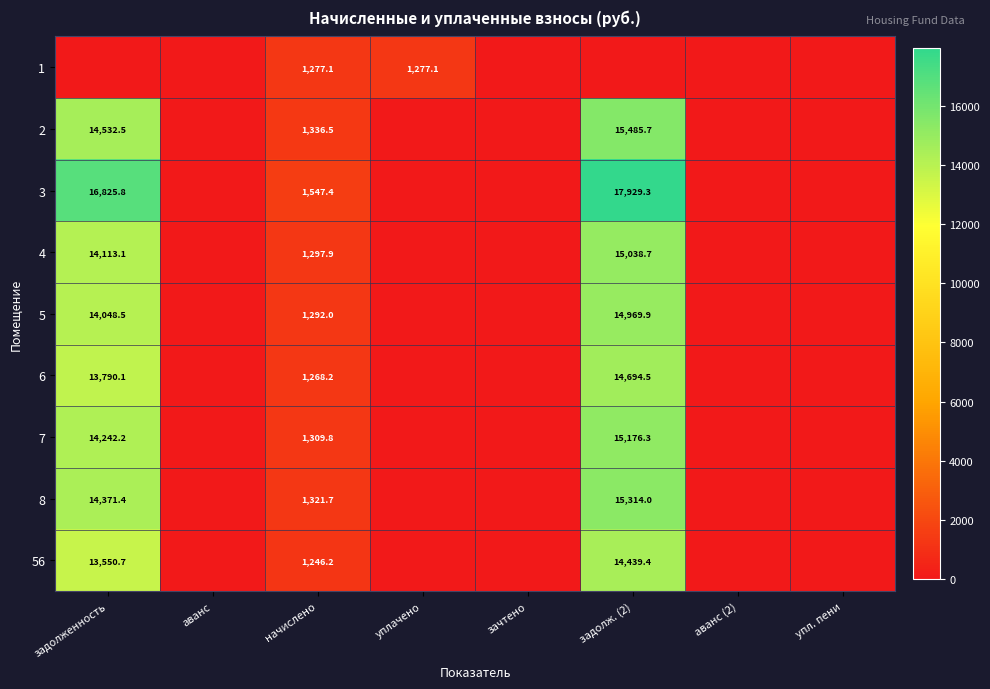

At how many categories does at least one series exceed 14641?

2